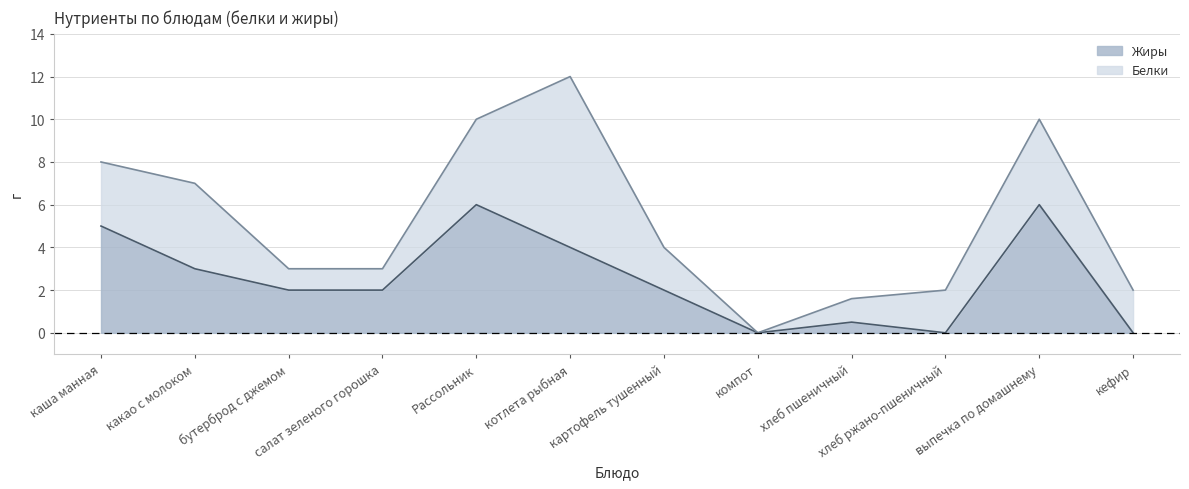

Reading right to left, what are all the values shown in this chart?

0.0	6.0	0.0	0.5	0.0	2.0	4.0	6.0	2.0	2.0	3.0	5.0